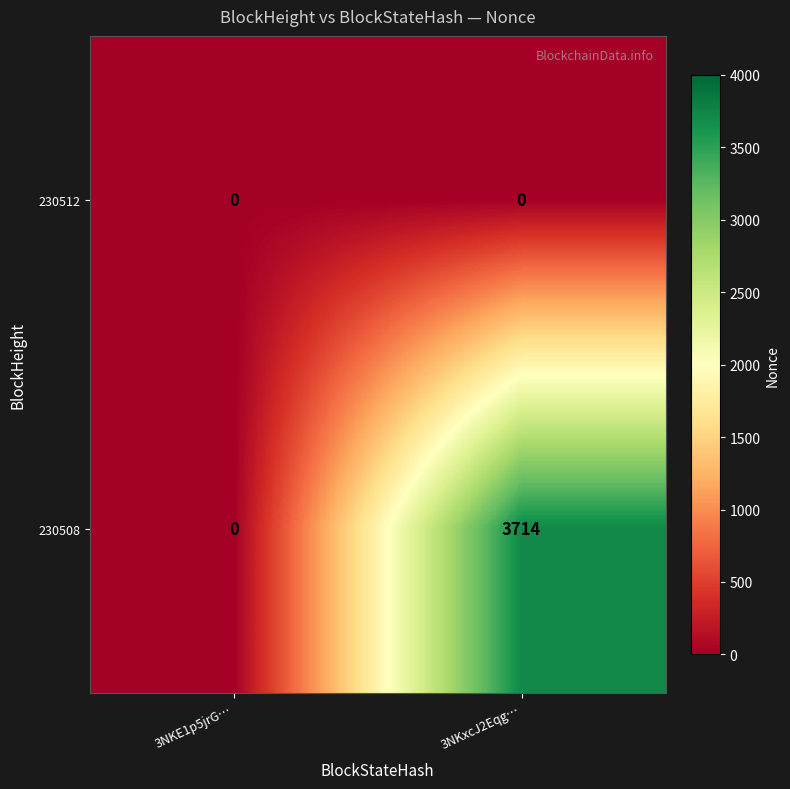

Which series has the widest spread of values?

230508